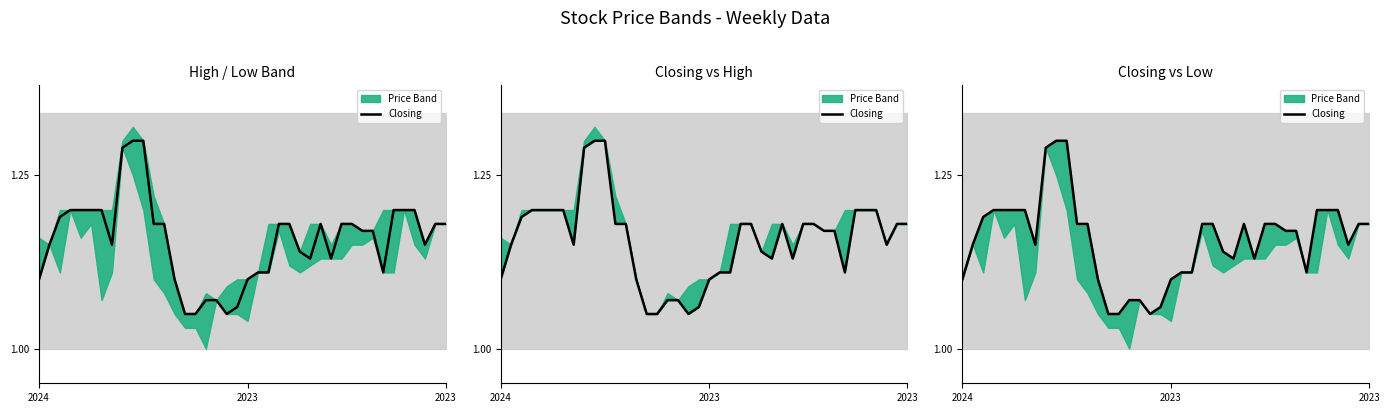

What is the difference between the values at 9 and 30?

0.1